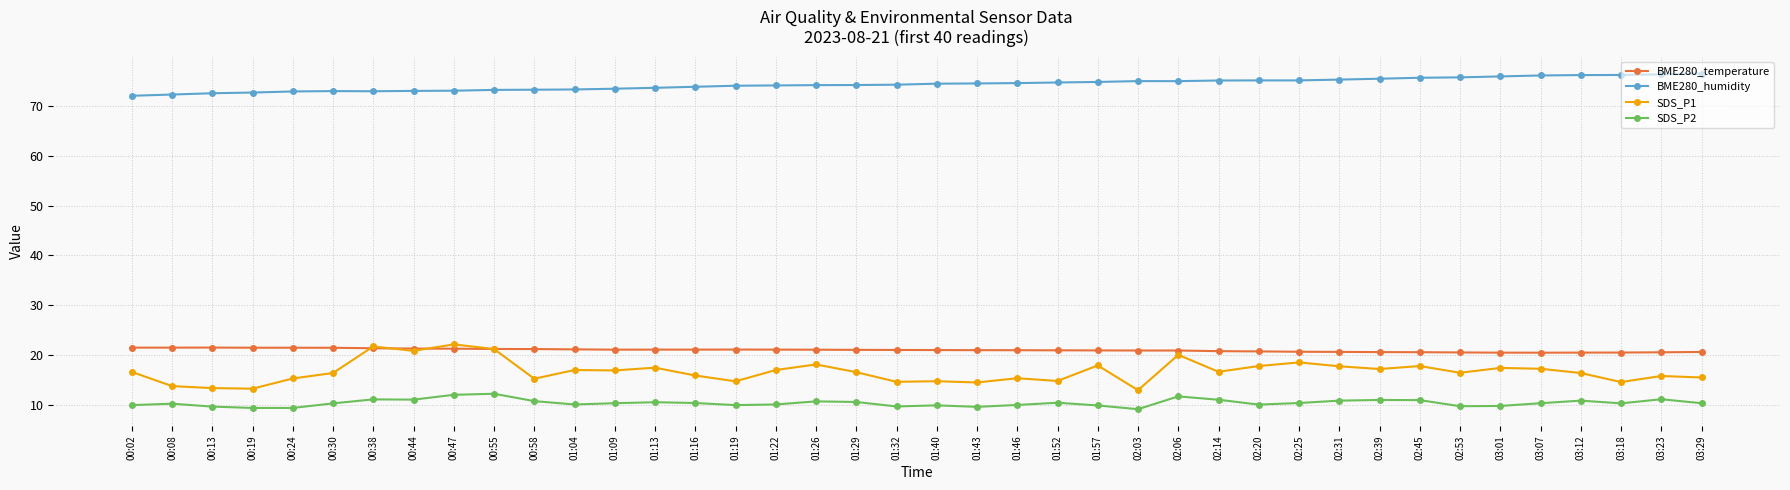

Rank the series at 03:18 from highest to lowest value.

BME280_humidity, BME280_temperature, SDS_P1, SDS_P2